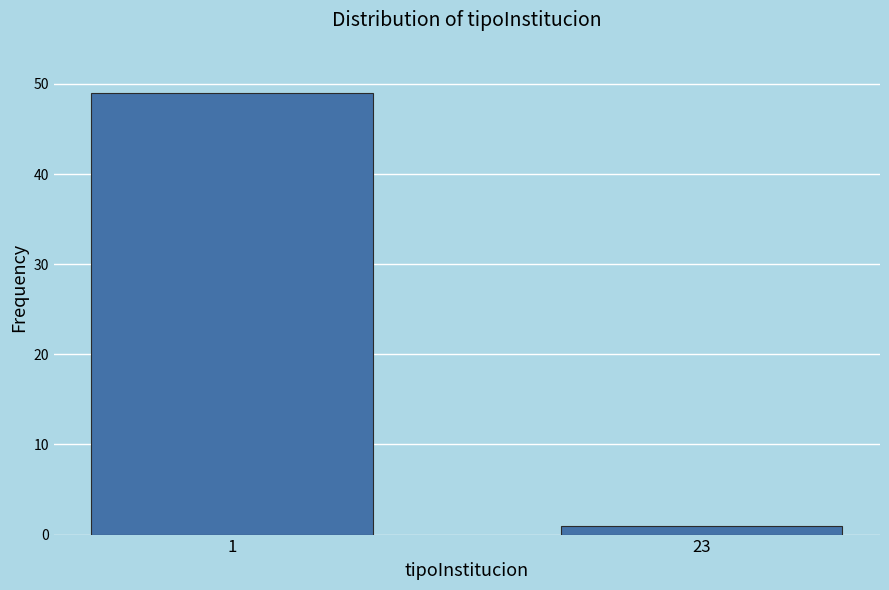

Reading left to right, what are all the values shown in this chart?

49	1